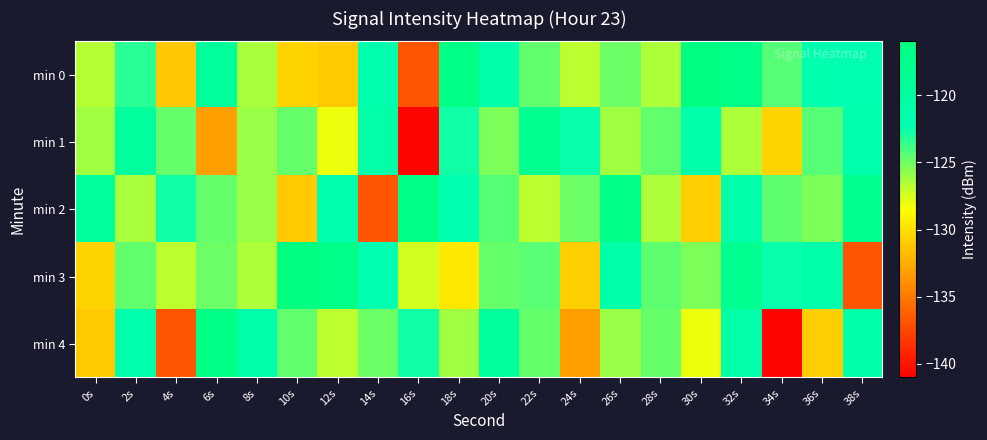

What is the minimum value shown in the chart?

-140.8